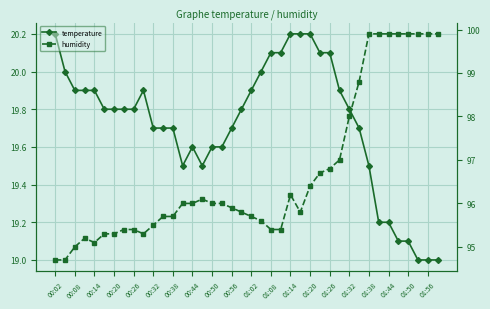

Rank the series at 00:08 from lowest to highest value.

temperature, humidity